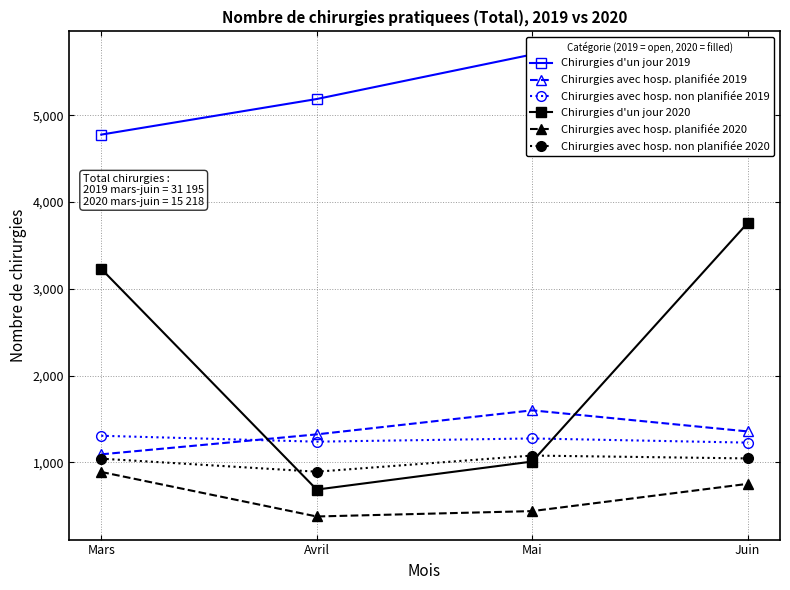

Does the chart display data point markers on the line(s)?

Yes